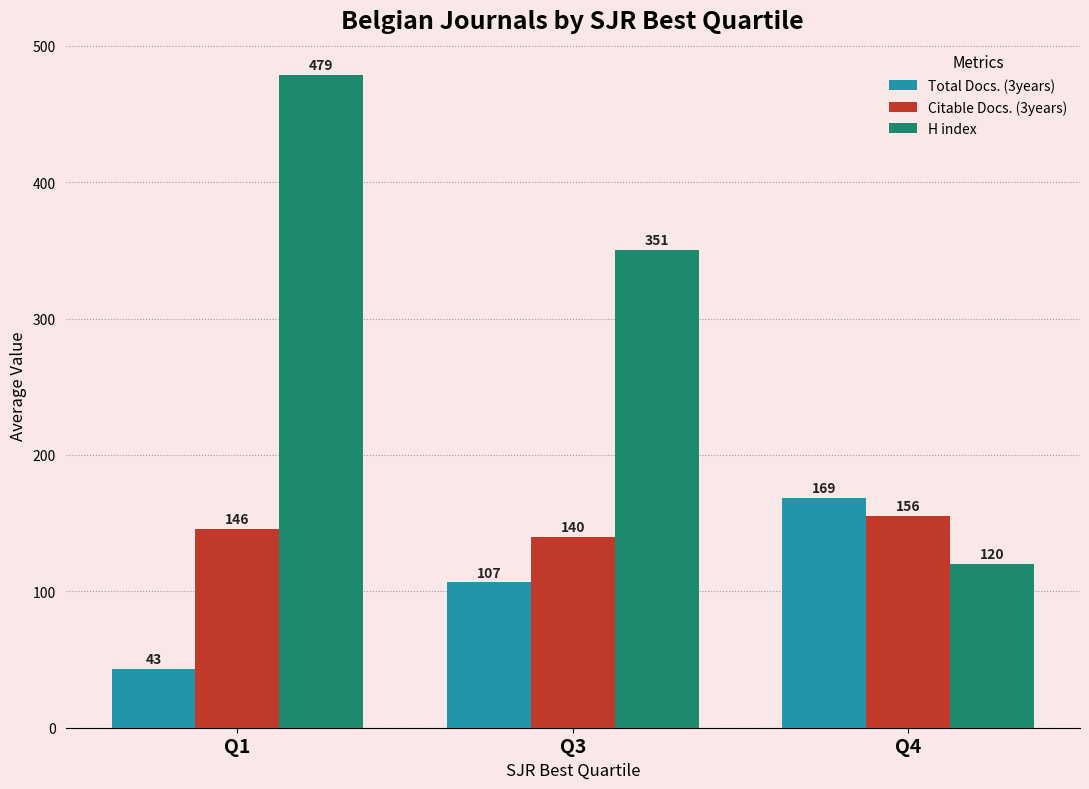

What is the sum of the H index values at Q3 and Q1?

829.6